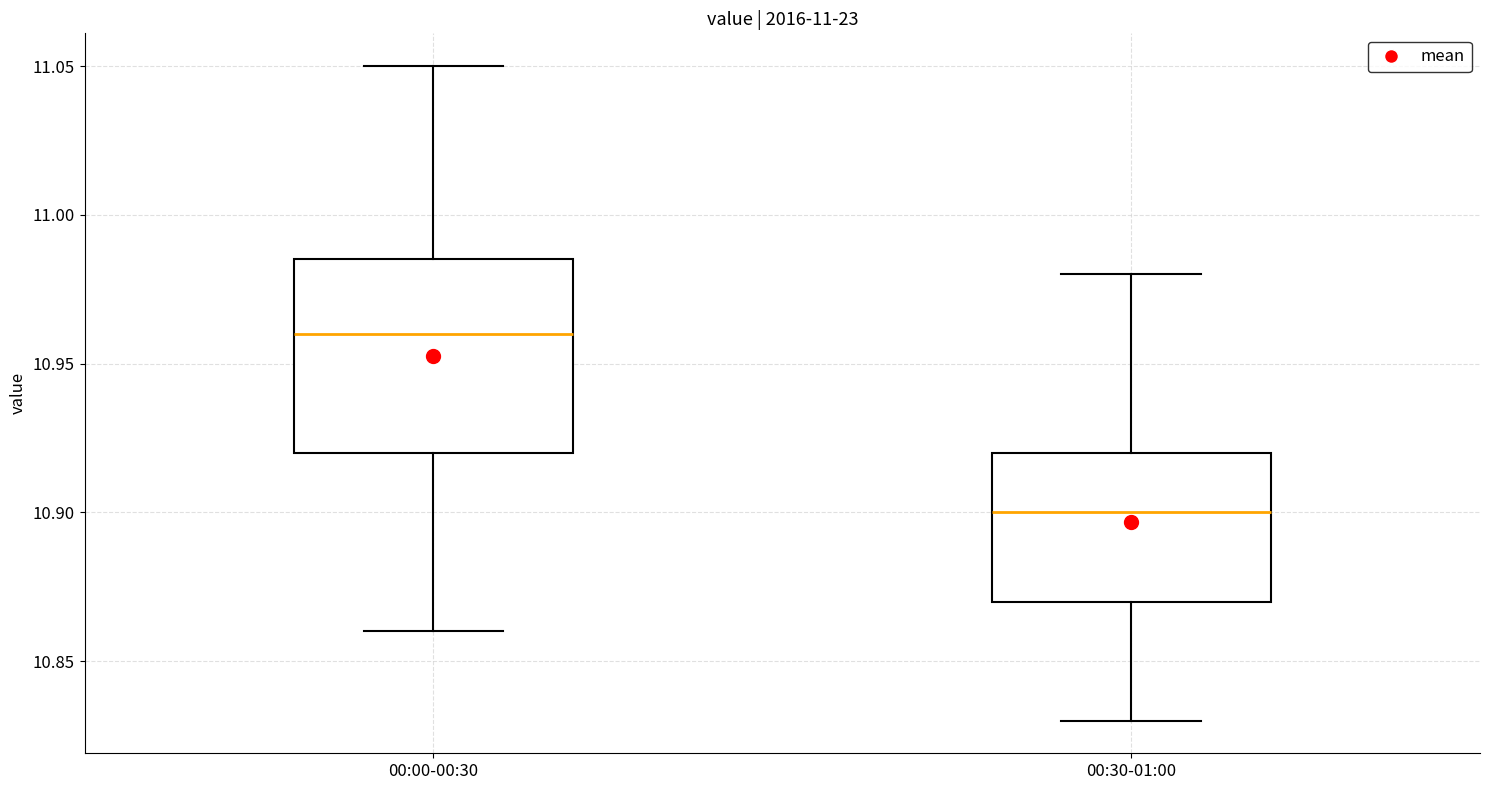

Which box's median line is the highest?

00:00-00:30